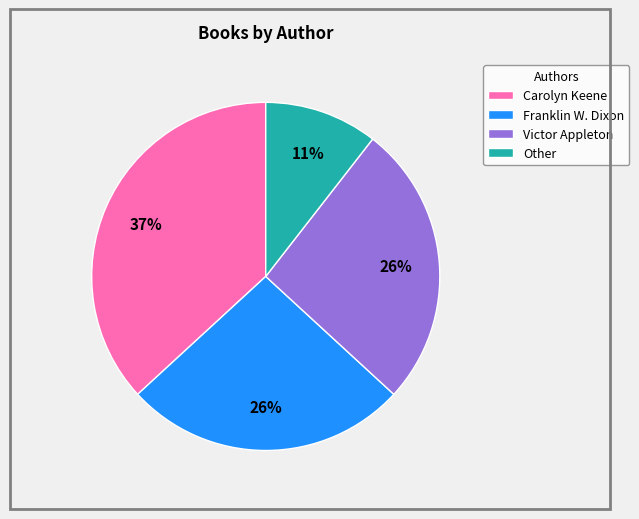

Do Other and Carolyn Keene together represent more than half of the pie?

No